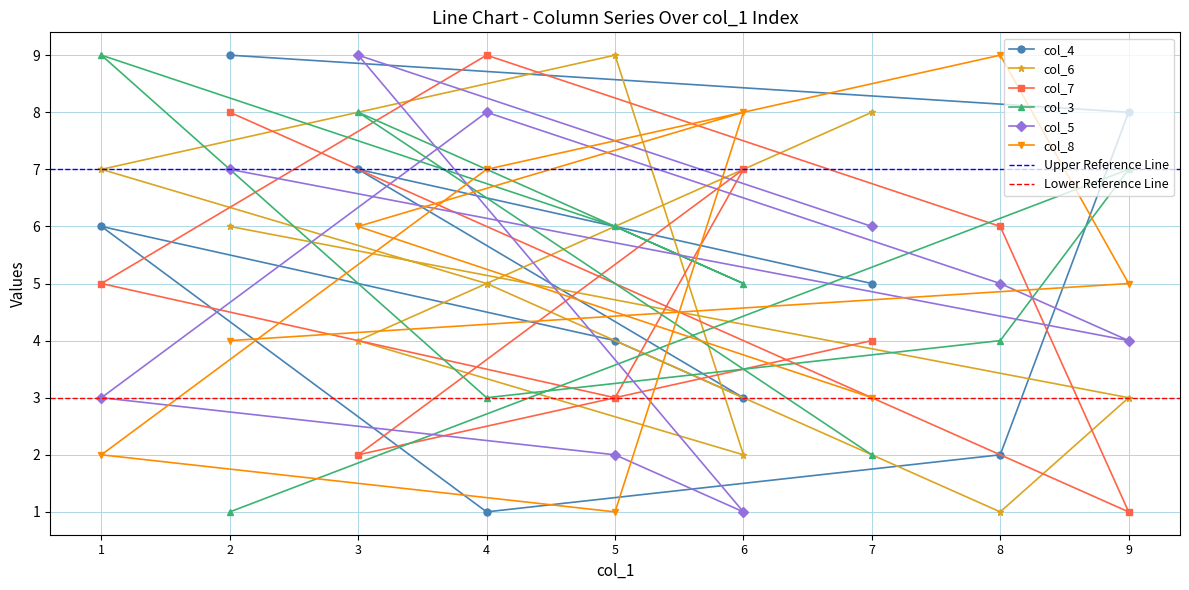

What are all the series names shown in the legend?

col_4, col_6, col_7, col_3, col_5, col_8